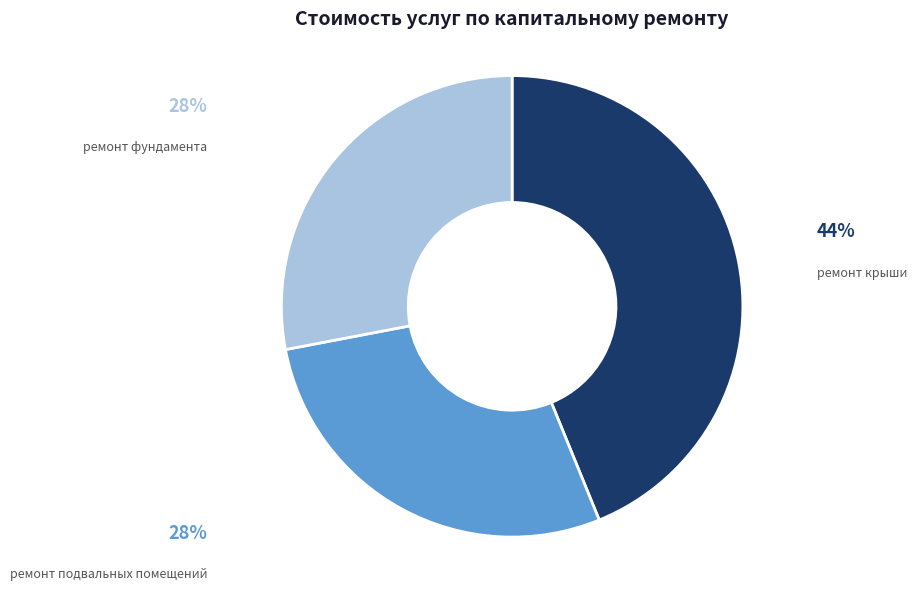

Combined, do ремонт фундамента and ремонт крыши account for over 50%?

Yes